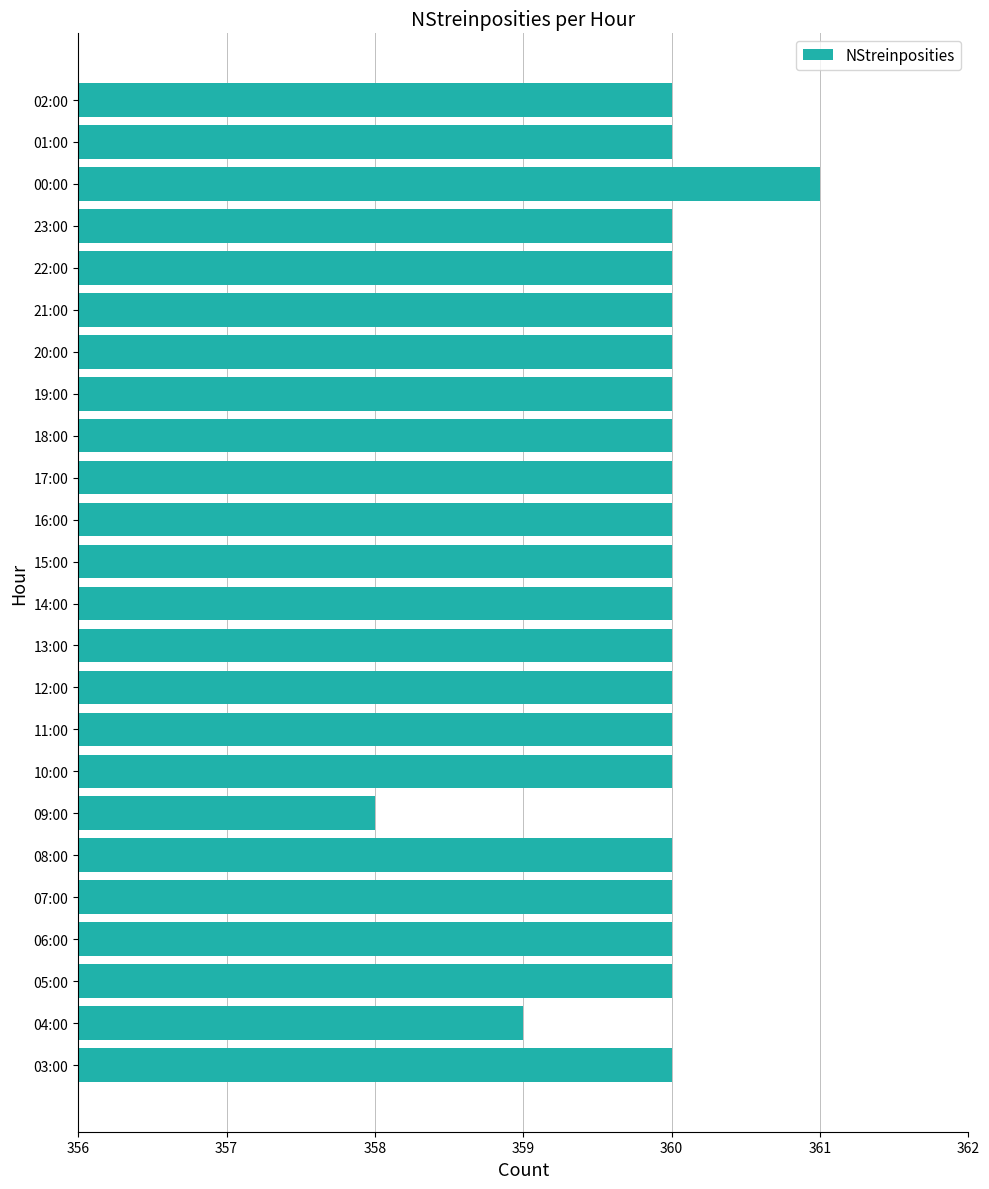

What value does the data have at 08:00?

360